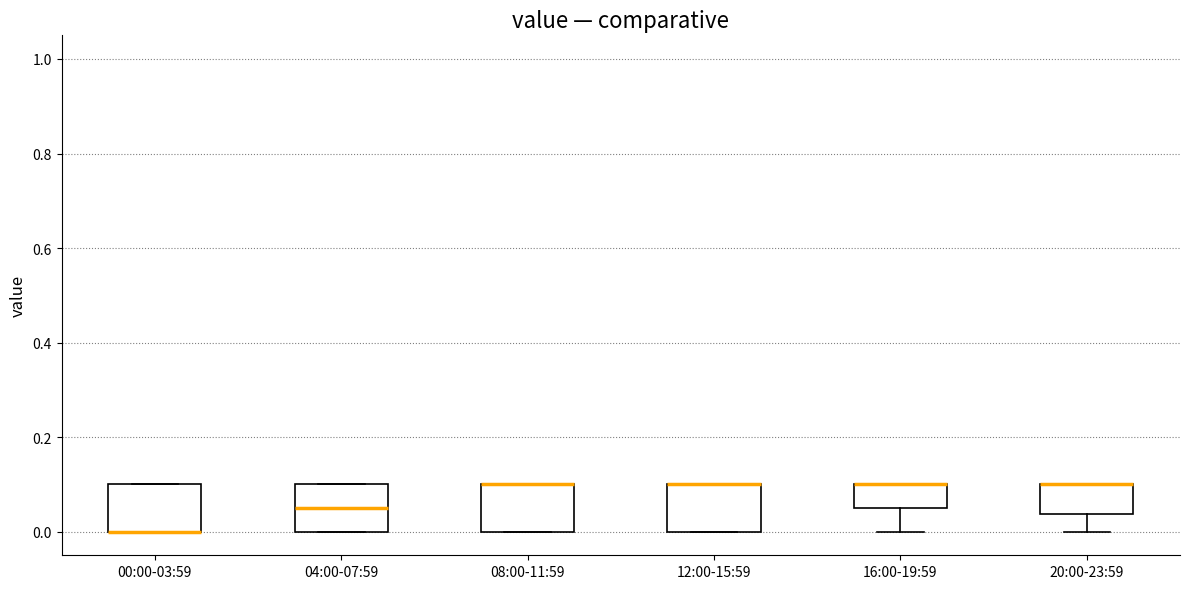

Reading left to right, read every box against the y-axis: the position of its median line, the range the box covers, and the ends of its whiskers. The values are not printed on the chart, so give them approximately, as read against the axis.

00:00-03:59: median 0.00 (drawn on the box's lower edge), box 0.00 to 0.10, whiskers 0.00 to 0.10
04:00-07:59: median 0.06, box 0.00 to 0.10, whiskers 0.00 to 0.10
08:00-11:59: median 0.10 (drawn on the box's upper edge), box 0.00 to 0.10, whiskers 0.00 to 0.10
12:00-15:59: median 0.10 (drawn on the box's upper edge), box 0.00 to 0.10, whiskers 0.00 to 0.10
16:00-19:59: median 0.10 (drawn on the box's upper edge), box 0.06 to 0.10, whiskers 0.00 to 0.10
20:00-23:59: median 0.10 (drawn on the box's upper edge), box 0.04 to 0.10, whiskers 0.00 to 0.10